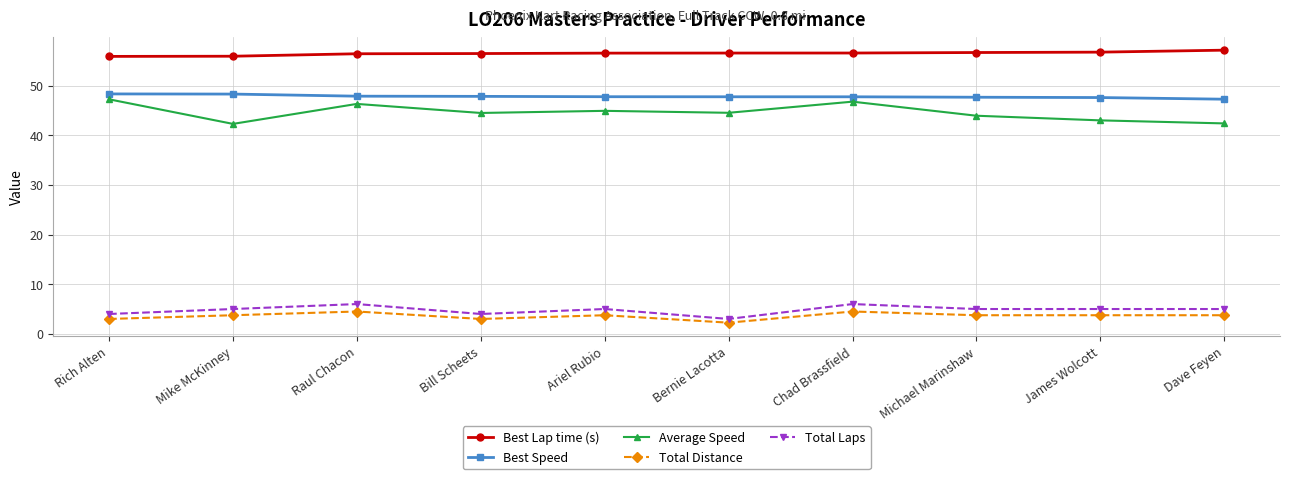

In Average Speed, how many points are higher than both neighbors (excluding endpoints)?

3